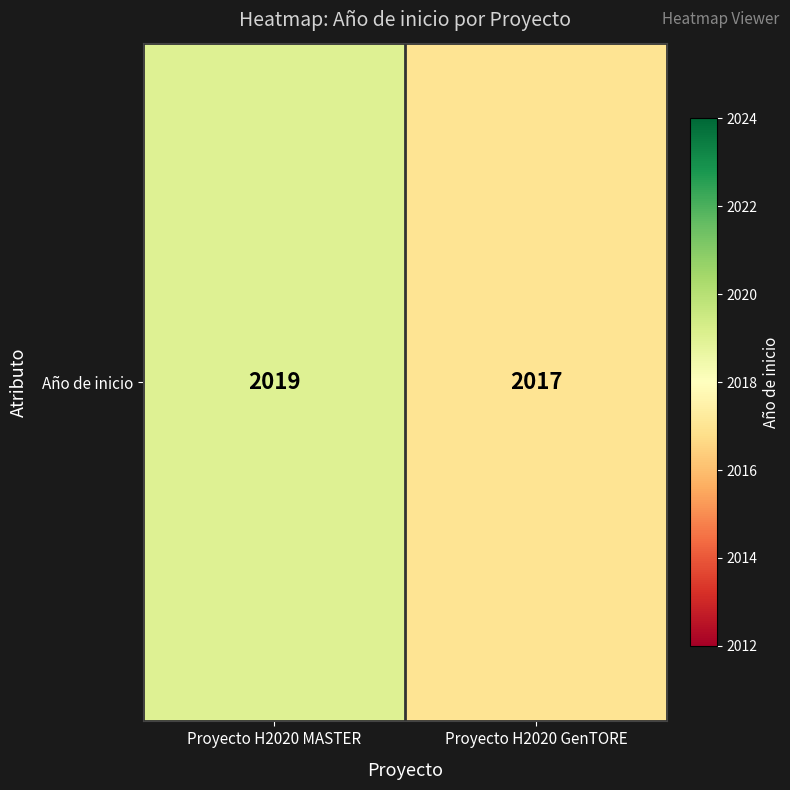

List the labels in order of value, largest first.

Proyecto H2020 MASTER, Proyecto H2020 GenTORE